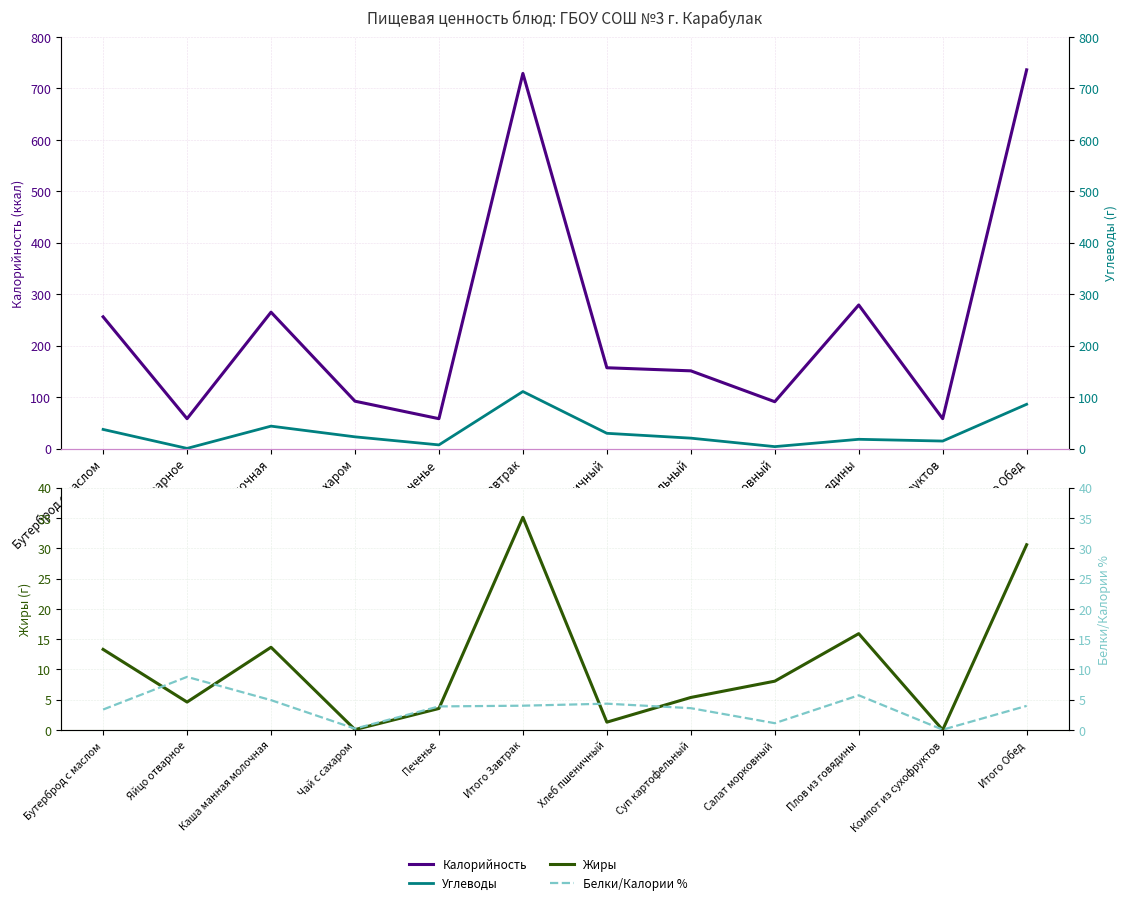

What is the average value of the Калорийность series?

244.2